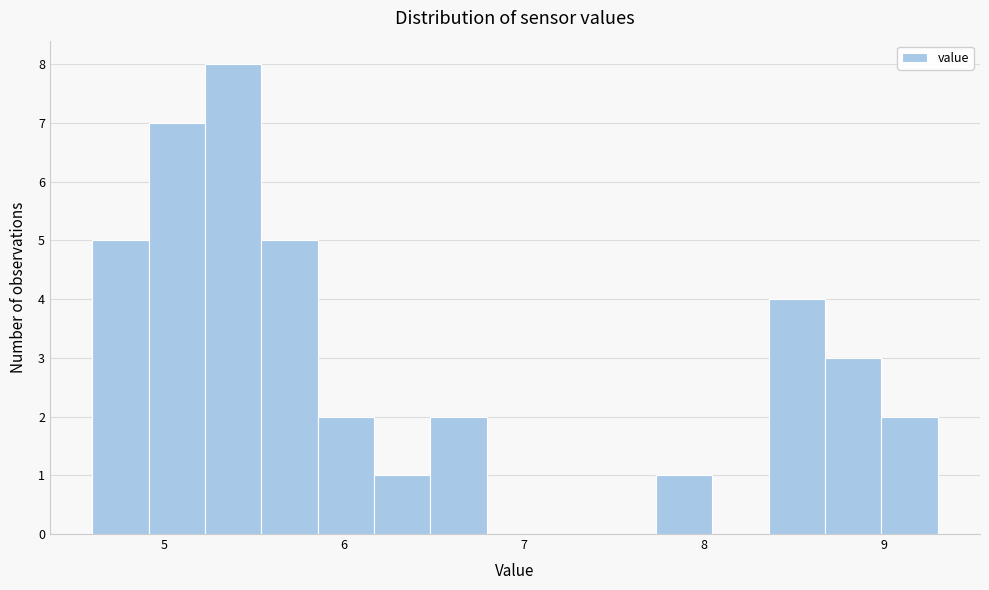

Around what value on the x-axis is the tallest bar? Give the approximate position of its centre, as read against the axis.

5.4